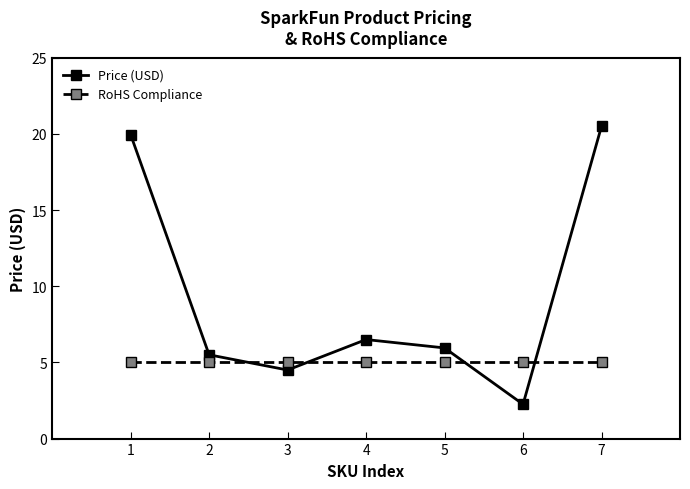

What is the value of the RoHS Compliance point at the 5th from the left?

5.0